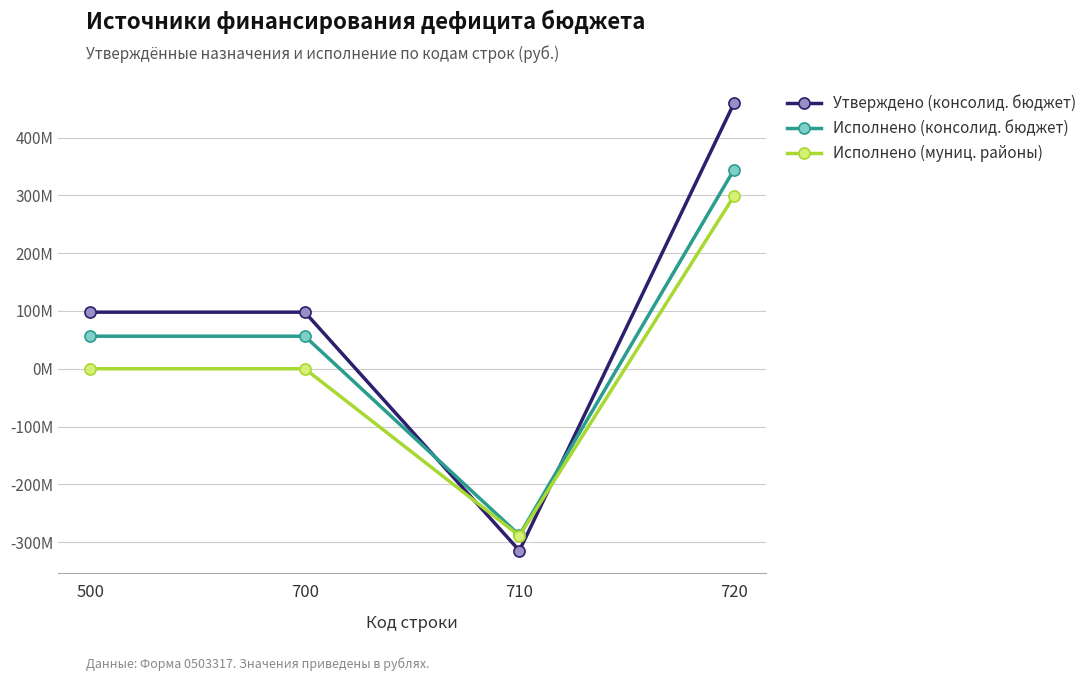

Is this an area chart (filled region under the line)?

No